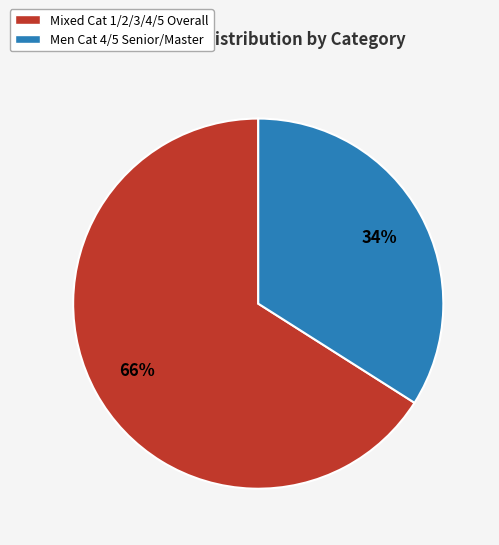

What is the majority slice?

Mixed Cat 1/2/3/4/5 Overall